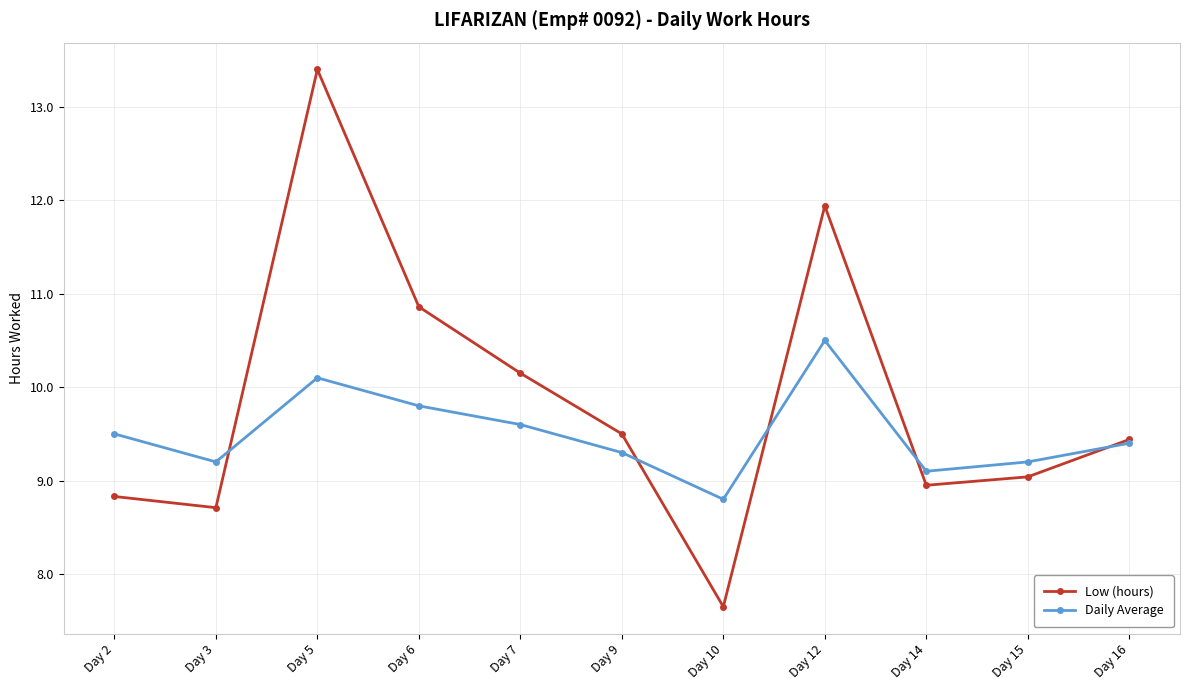

Which label corresponds to the largest value in the chart?

Day 5